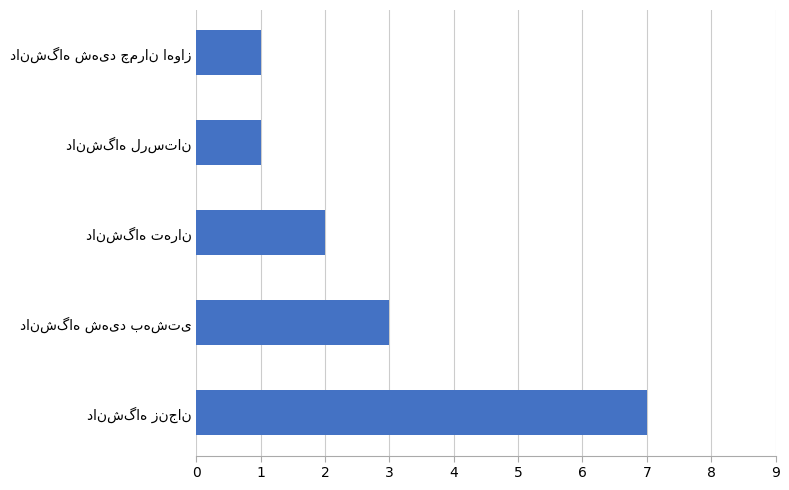

What is the greatest value displayed?

7